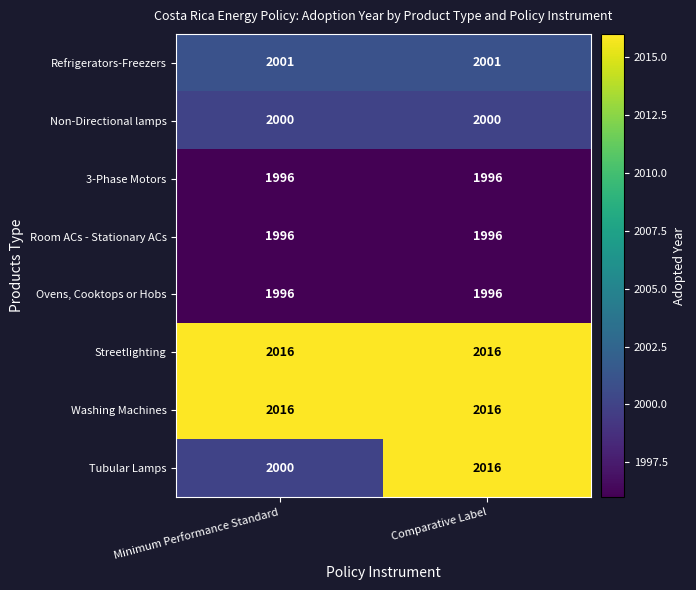

Which series has the widest spread of values?

Tubular Lamps